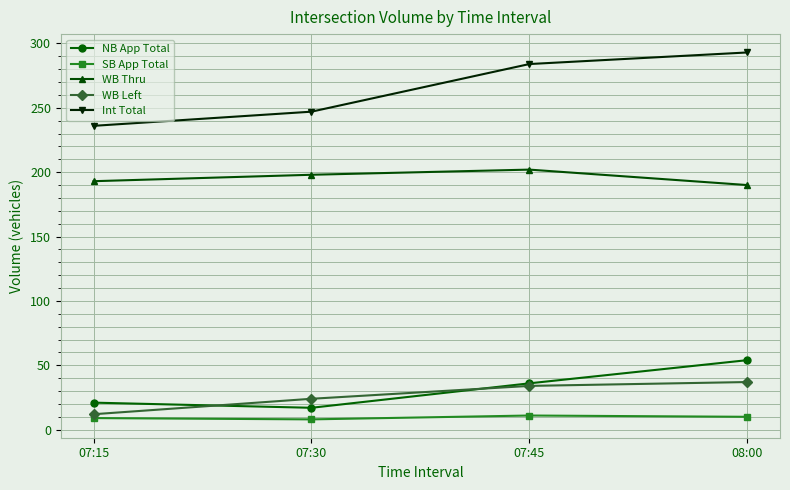

What is the highest value of the Int Total series?

293